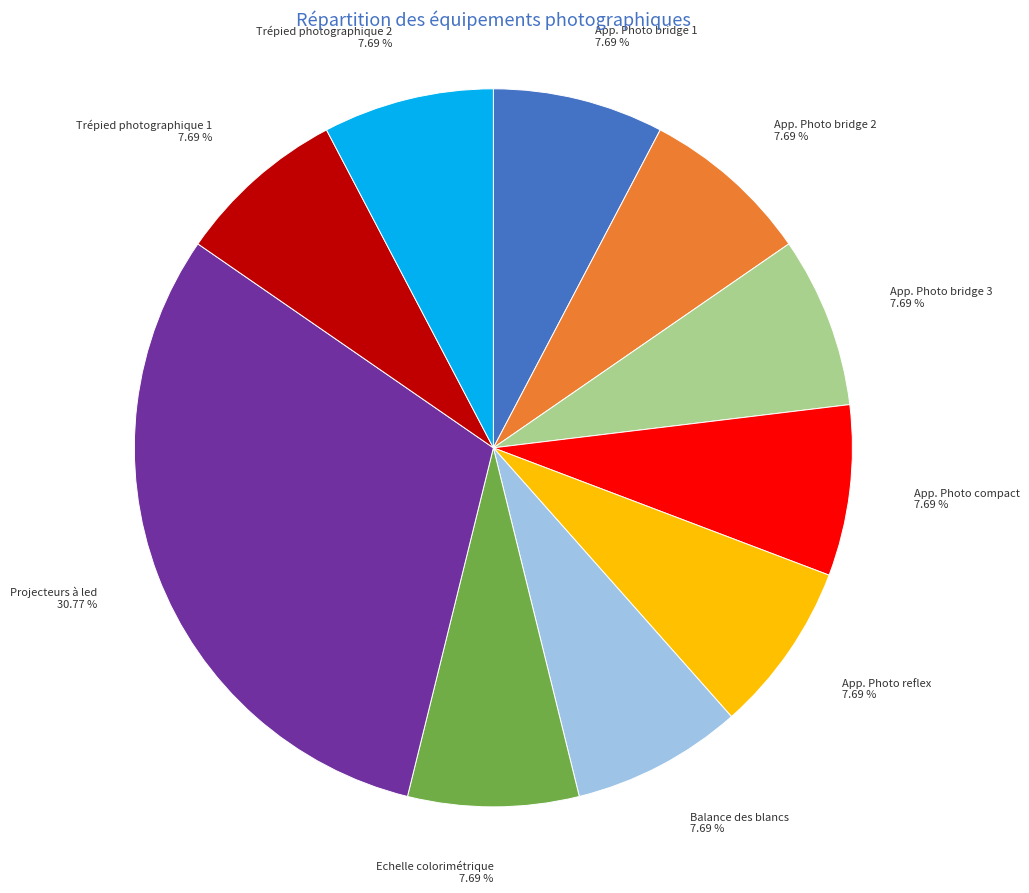

What is the largest slice in the pie chart?

Projecteurs à led